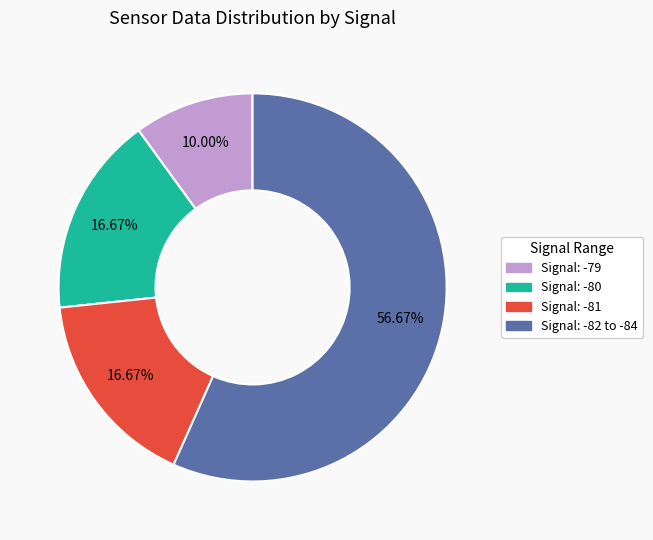

Does any single category account for the majority?

Yes